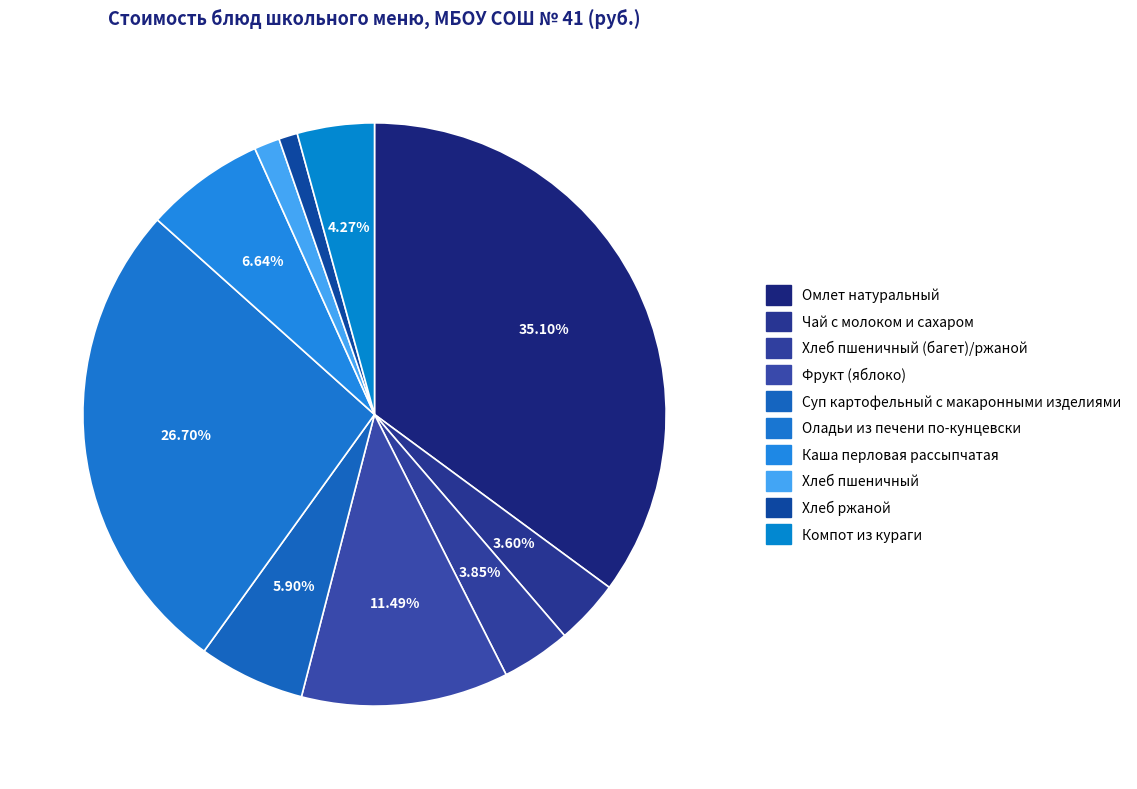

Is there any slice that represents more than half of the pie?

No